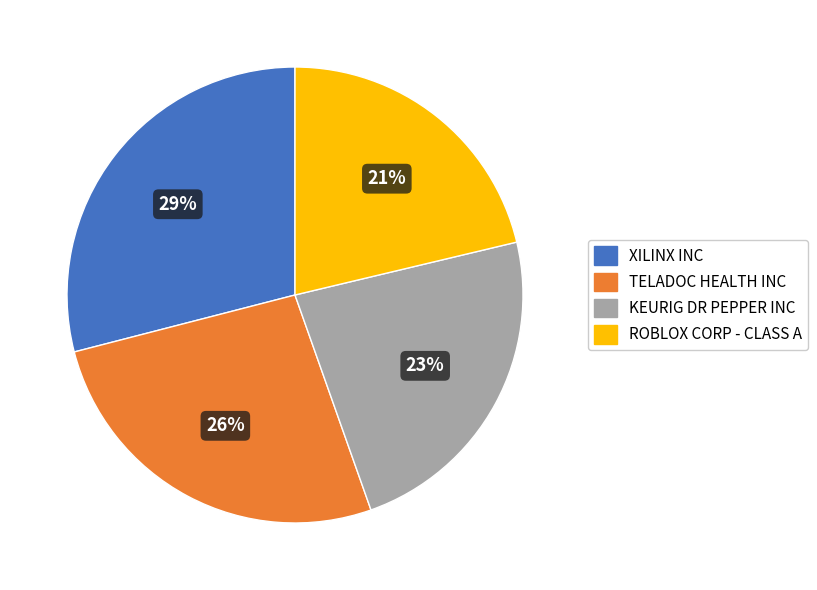

The KEURIG DR PEPPER INC slice represents 38% of the pie. True or false?

False